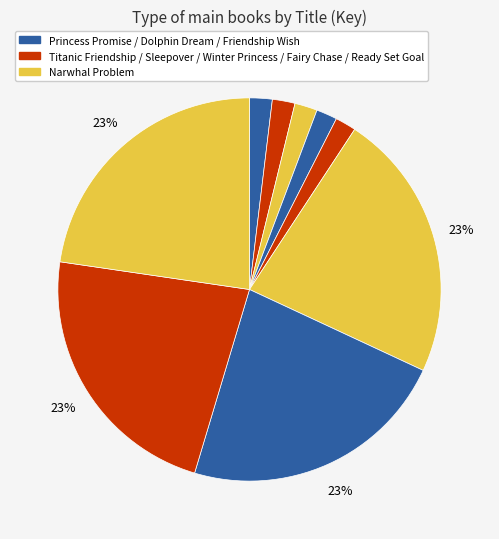

Count the number of slices in the pie.

9